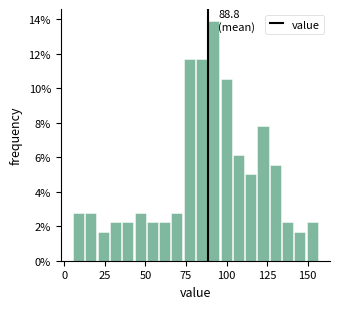

Read against the x-axis, roughly where is the centre of the tallest bar?

90